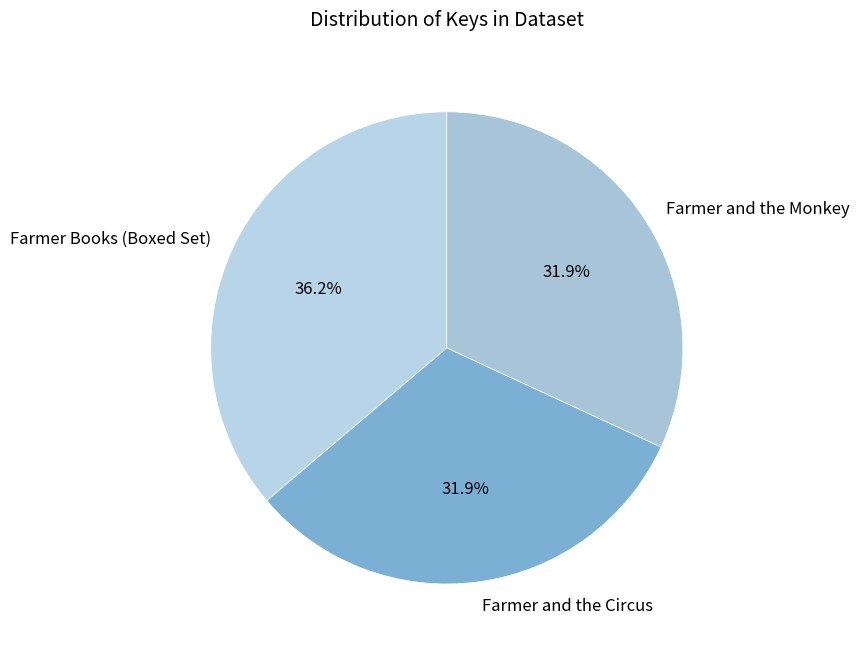

Is there any slice that represents more than half of the pie?

No